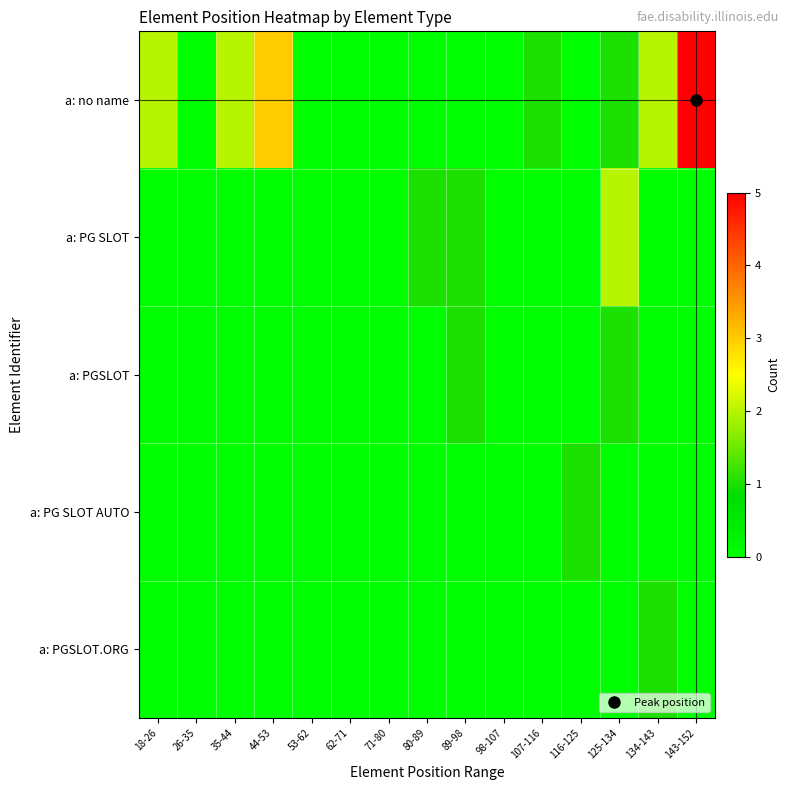

Which has a higher value, 18-26 or 89-98?

18-26